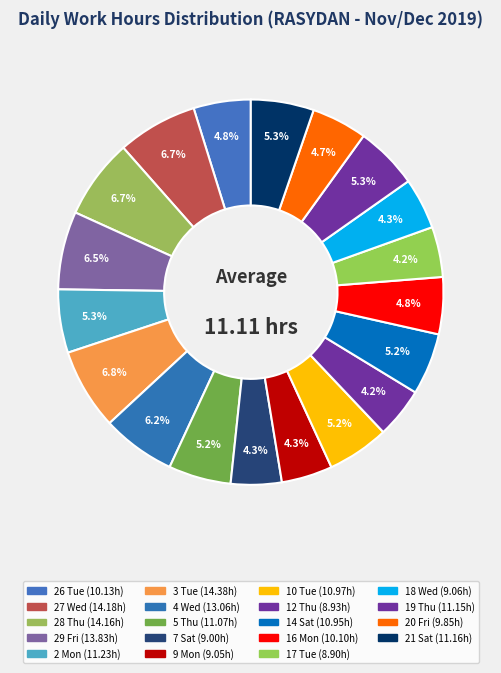

Does 20 Fri represent more than half of the total?

No